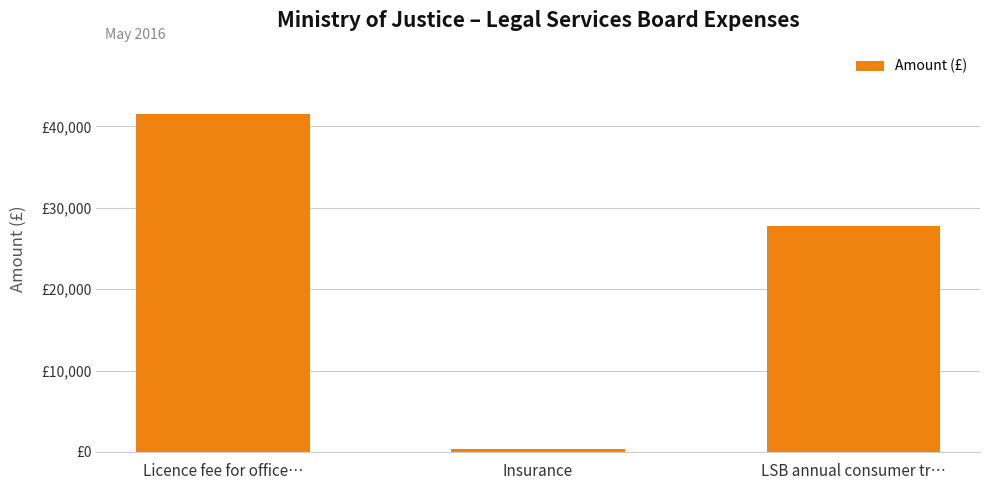

Reading left to right, transcribe all the data shown in this chart.

Licence fee for office…=41528.0	Insurance=369.9	LSB annual consumer tr…=27744.0